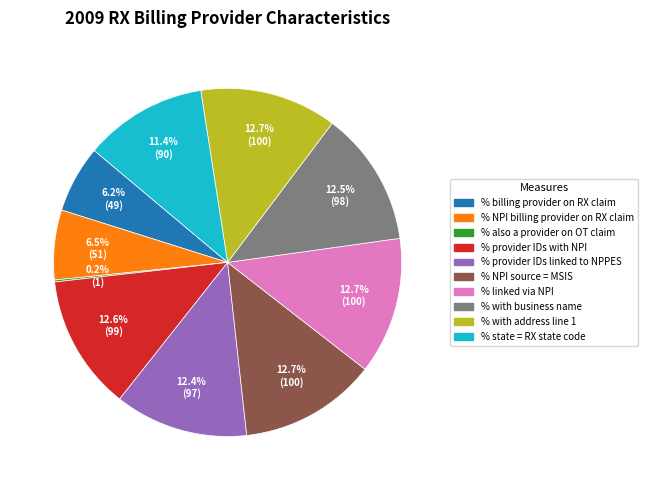

How much of the chart is everything except % with business name?

87.5%